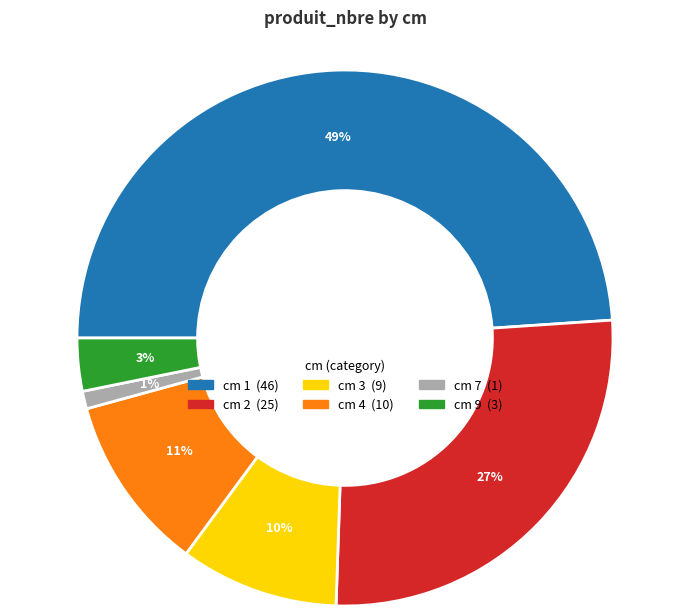

Count the number of slices in the pie.

6